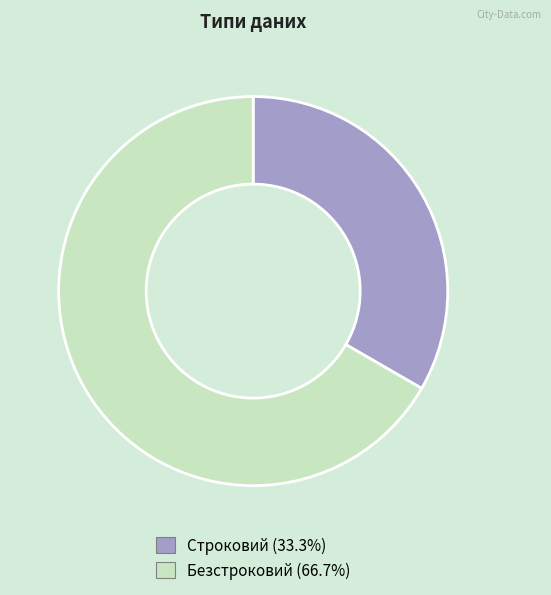

Combined, do Строковий and Безстроковий account for over 50%?

Yes